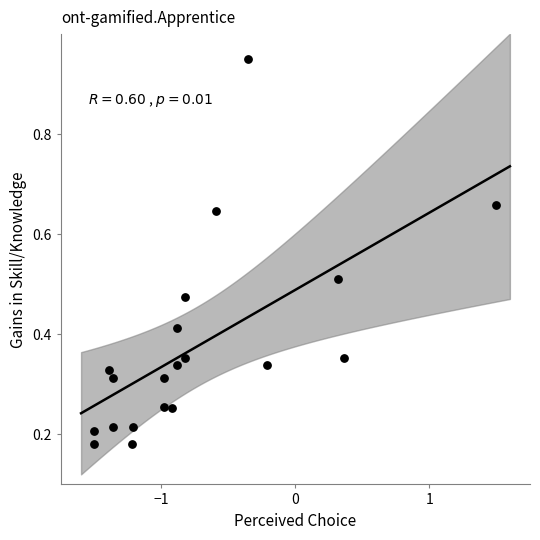

What is the range of X values (max minus min)?

3.0